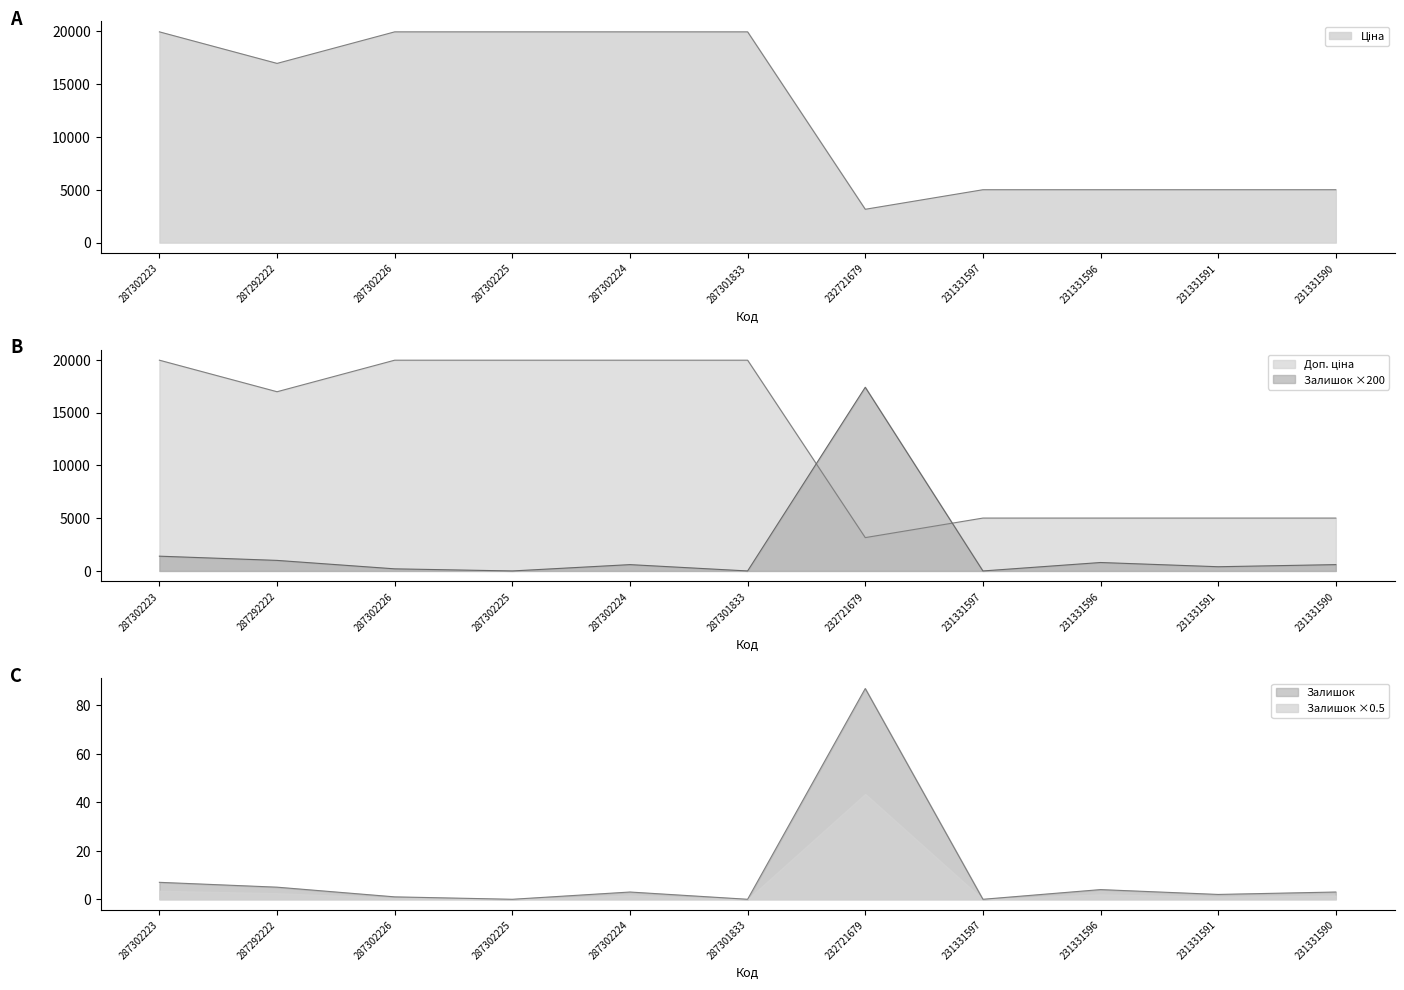

What position from the right is 287292222?

10